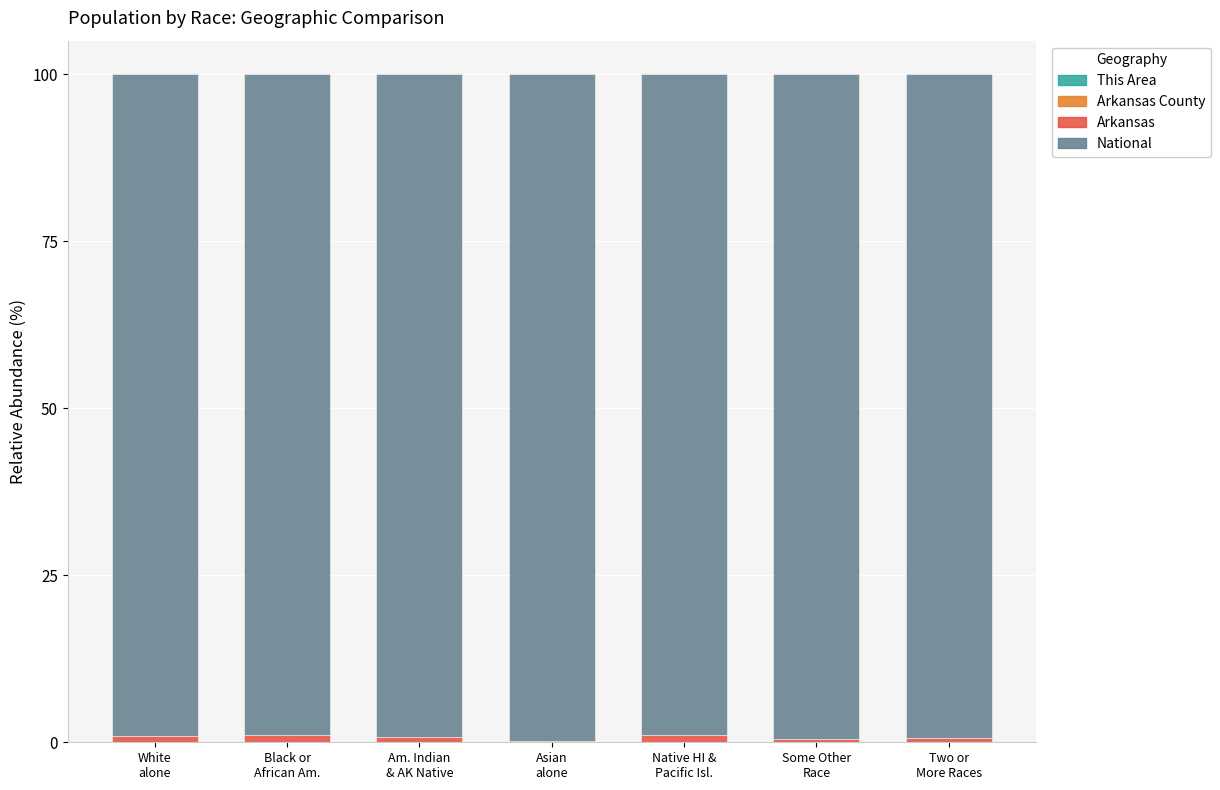

How many categories are shown in the chart?

7